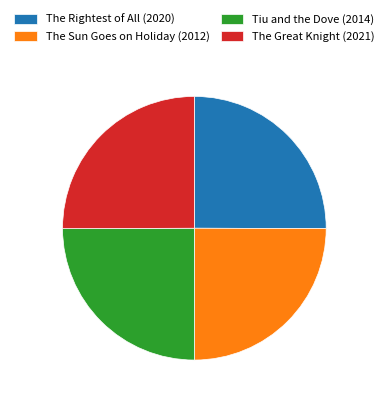

Approximately how many times larger is the value at The Great Knight (2021) compared to Tiu and the Dove (2014)?

1.0